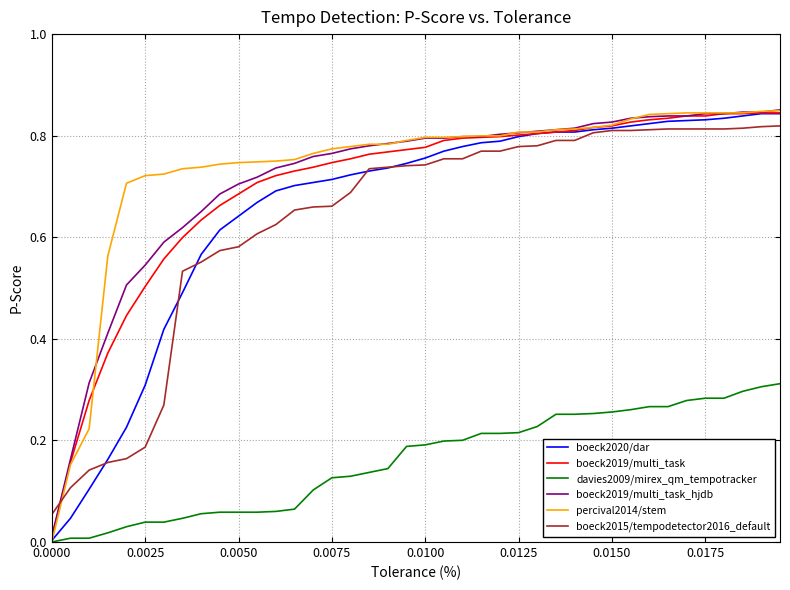

Which series has the largest range (max minus min)?

percival2014/stem